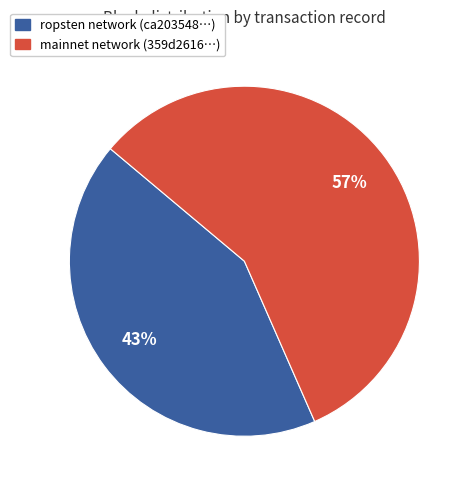

Between ropsten network (ca203548…) and mainnet network (359d2616…), which is larger?

mainnet network (359d2616…)